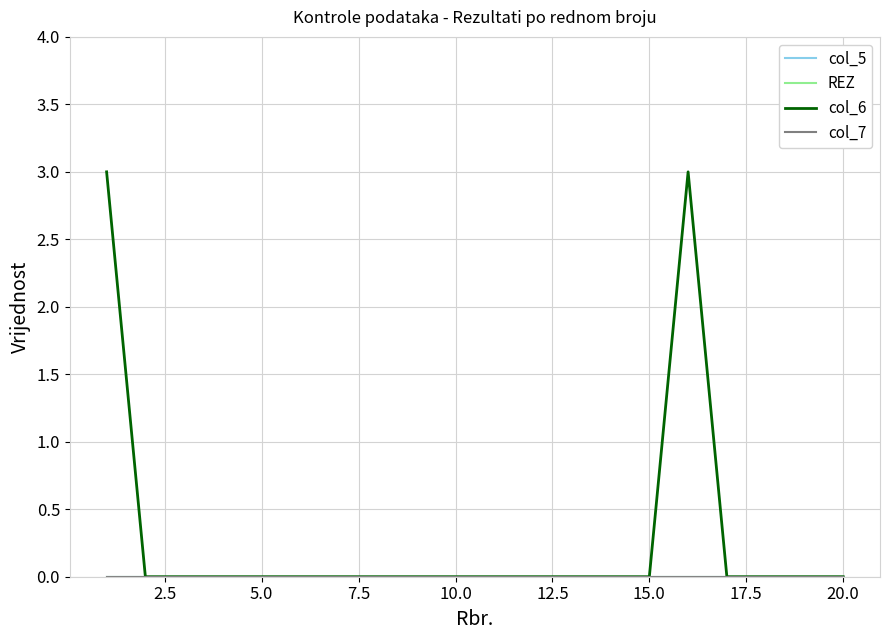

Is this an area chart (filled region under the line)?

No